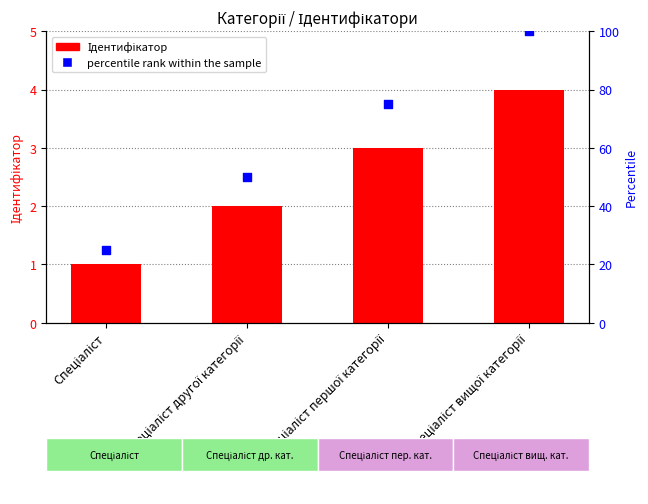

Which series has the largest Y range (max minus min)?

percentile rank within the sample